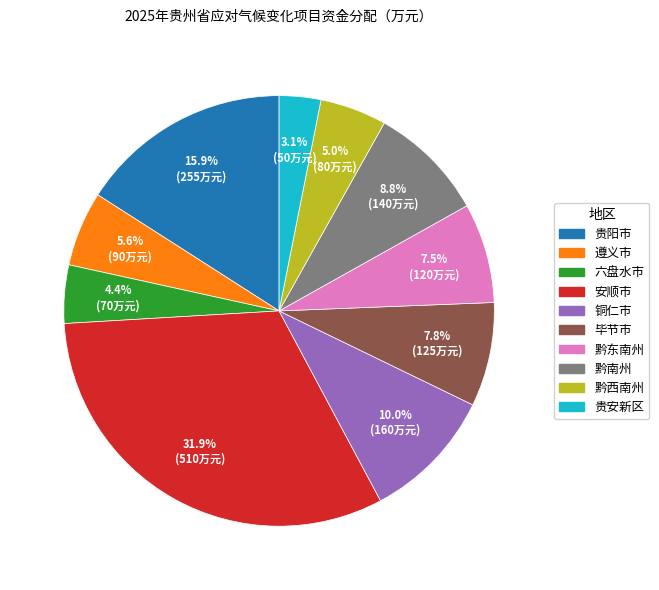

What is the smallest slice in the pie chart?

贵安新区